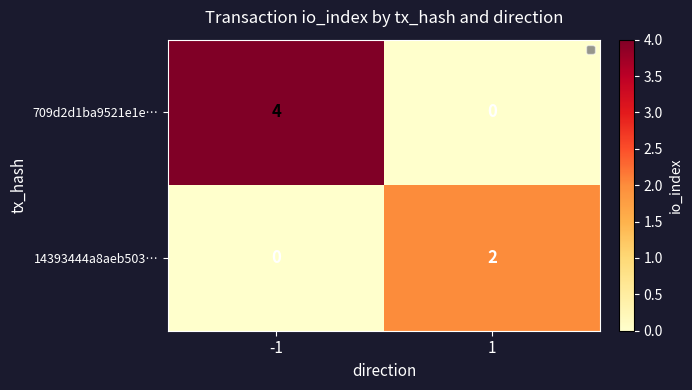

At -1, list the series in order from largest to smallest.

709d2d1ba9521e1e…, 14393444a8aeb503…